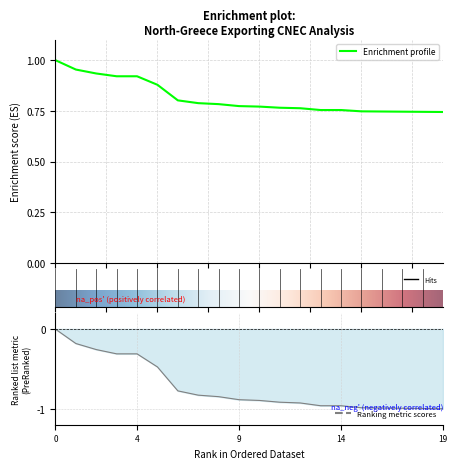

True or false: Margin (A) and Loading (%) intersect in this chart.

False